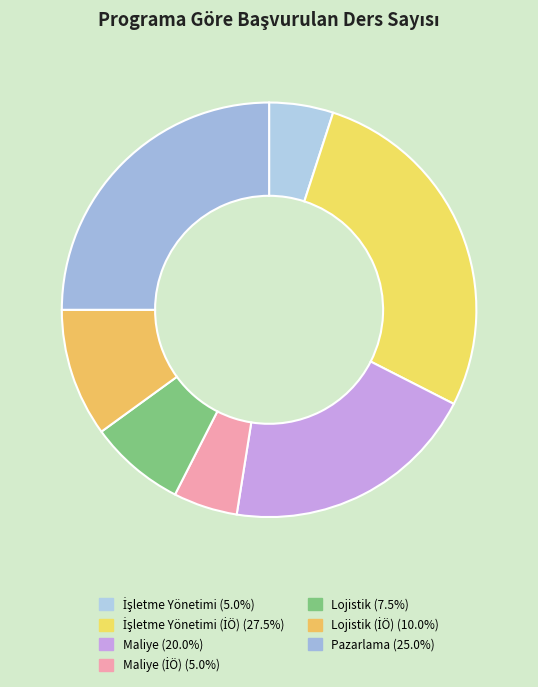

What is the smallest slice in the pie chart?

İşletme Yönetimi